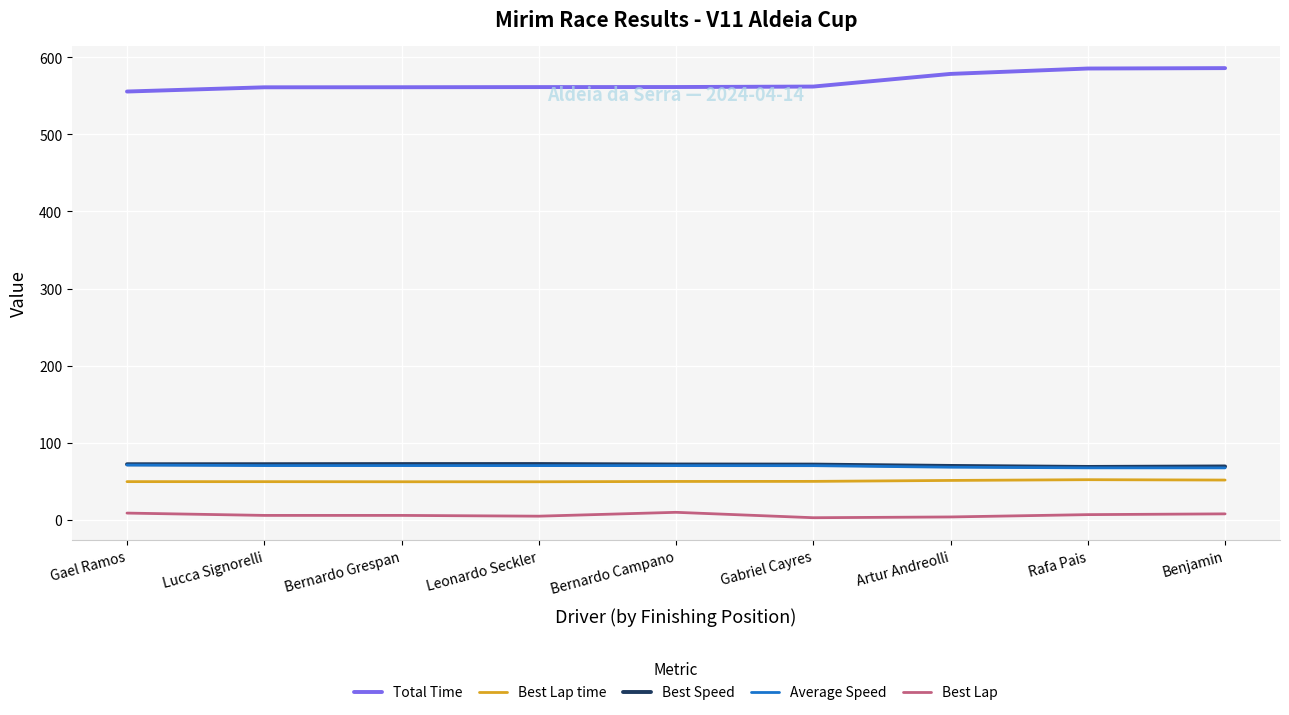

Is this an area chart (filled region under the line)?

No